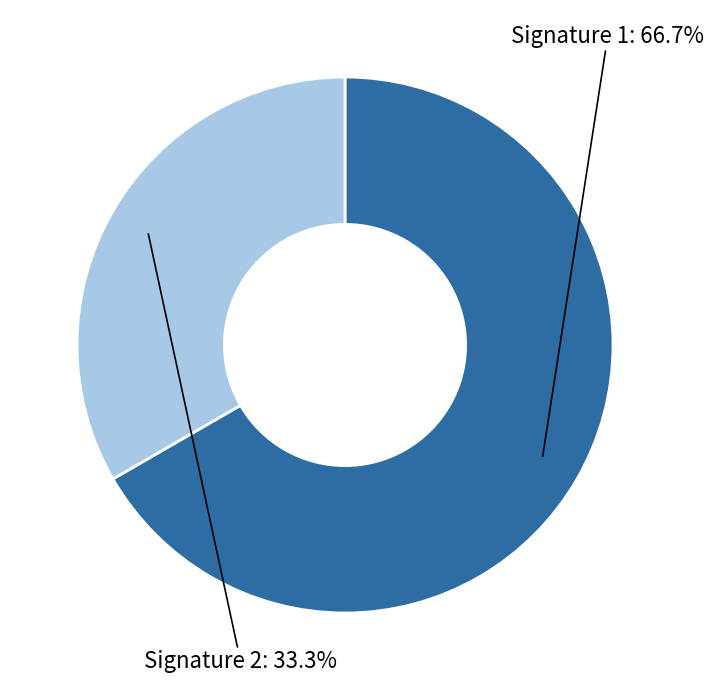

How many segments does this pie chart have?

2